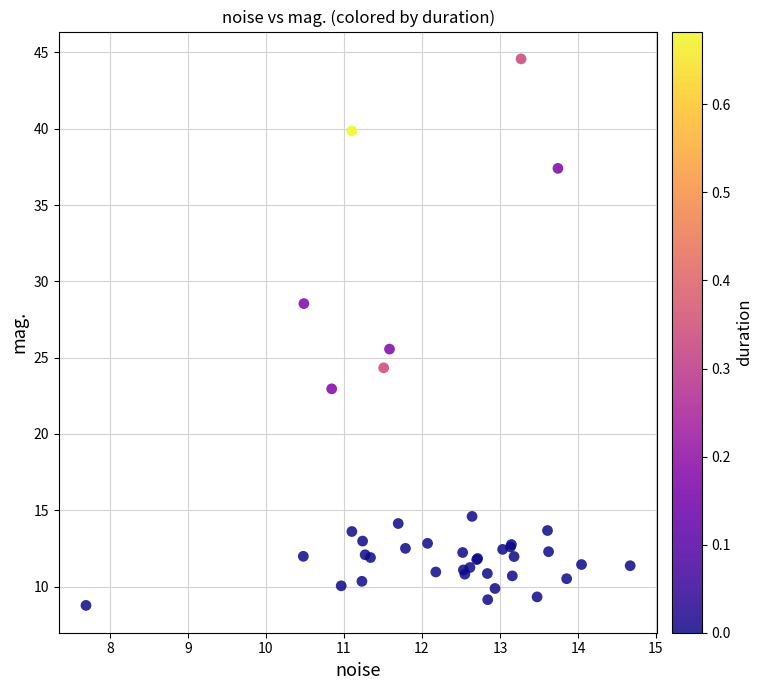

What Y value in the scatter plot is closest to 26?

25.6